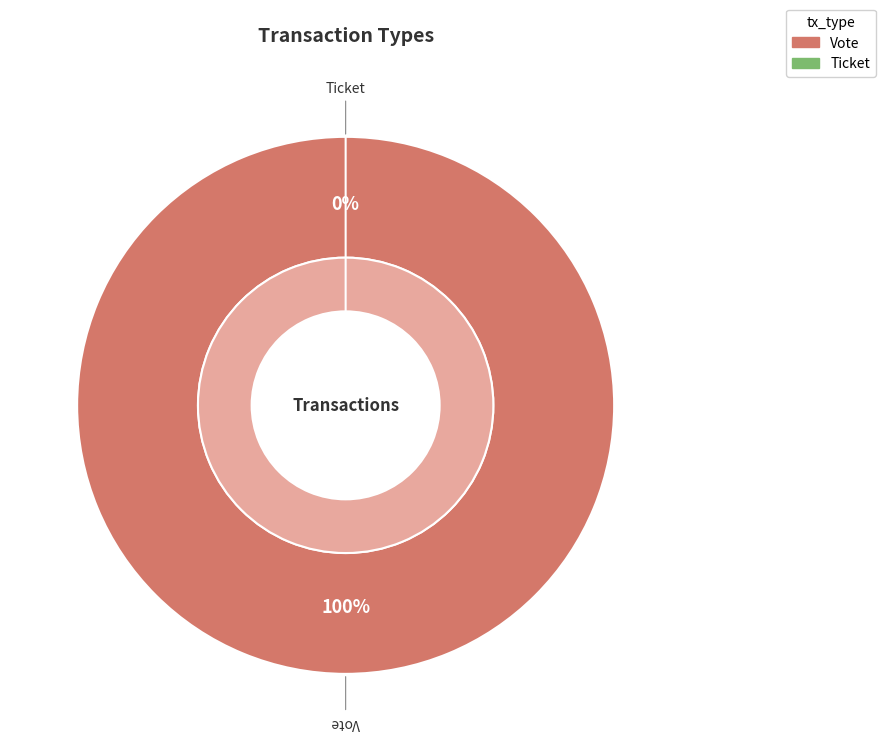

Which slice represents more than half of the pie?

Vote